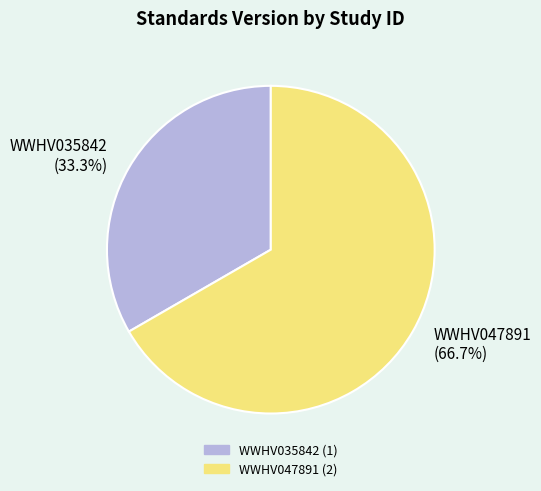

What portion of the pie excludes WWHV035842?

66.7%